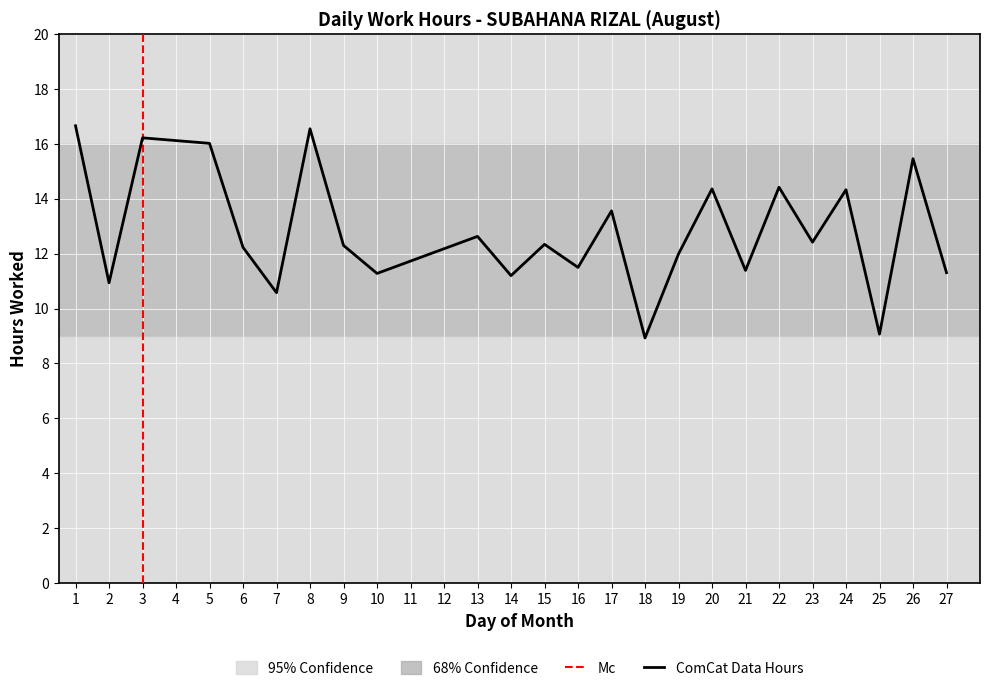

Reading left to right, list all the values displayed in this chart.

1=16.7	2=10.9	3=16.2	5=16.0	6=12.2	7=10.6	8=16.6	9=12.3	10=11.3	13=12.6	14=11.2	15=12.3	16=11.5	17=13.6	18=8.9	19=12.0	20=14.4	21=11.4	22=14.4	23=12.4	24=14.3	25=9.1	26=15.5	27=11.3